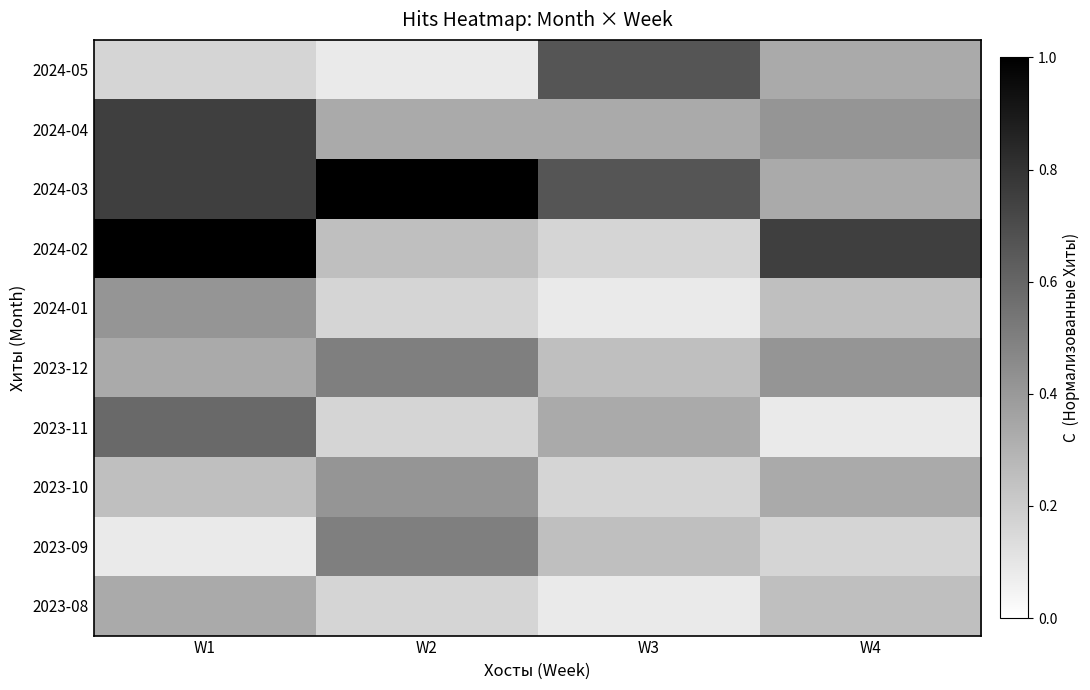

Reading left to right, transcribe all the data shown in this chart.

2024-05: W1=0.2	W2=0.1	W3=0.7	W4=0.3
2024-04: W1=0.8	W2=0.3	W3=0.3	W4=0.4
2024-03: W1=0.8	W2=1.0	W3=0.7	W4=0.3
2024-02: W1=1.0	W2=0.2	W3=0.2	W4=0.8
2024-01: W1=0.4	W2=0.2	W3=0.1	W4=0.2
2023-12: W1=0.3	W2=0.5	W3=0.2	W4=0.4
2023-11: W1=0.6	W2=0.2	W3=0.3	W4=0.1
2023-10: W1=0.2	W2=0.4	W3=0.2	W4=0.3
2023-09: W1=0.1	W2=0.5	W3=0.2	W4=0.2
2023-08: W1=0.3	W2=0.2	W3=0.1	W4=0.2